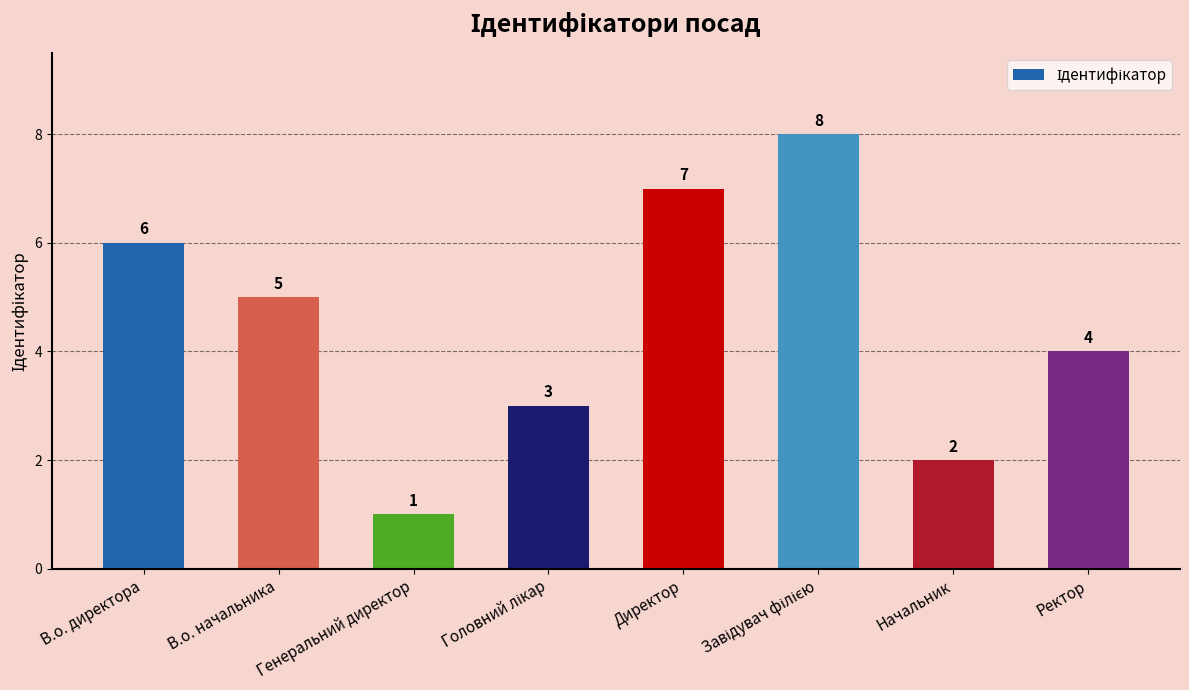

What value does the data have at Ректор?

4